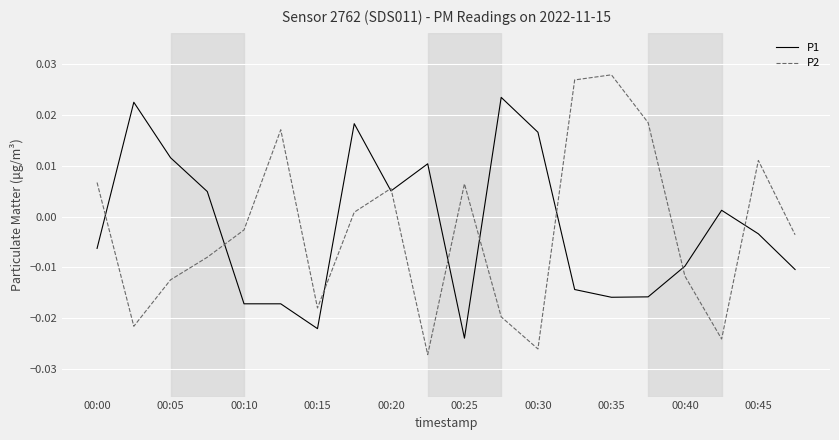

Rank the series by their maximum value, from highest to lowest.

P2, P1